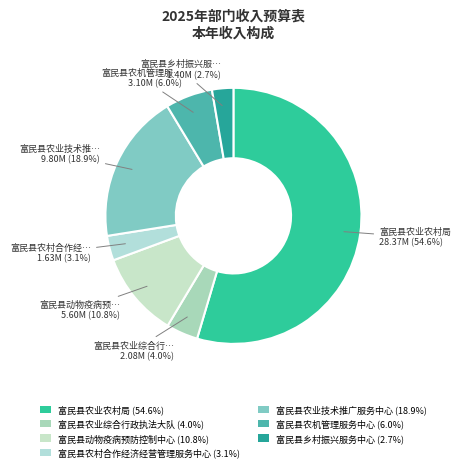

To the nearest percent, what portion does 富民县农业综合行政执法大队 represent?

4%